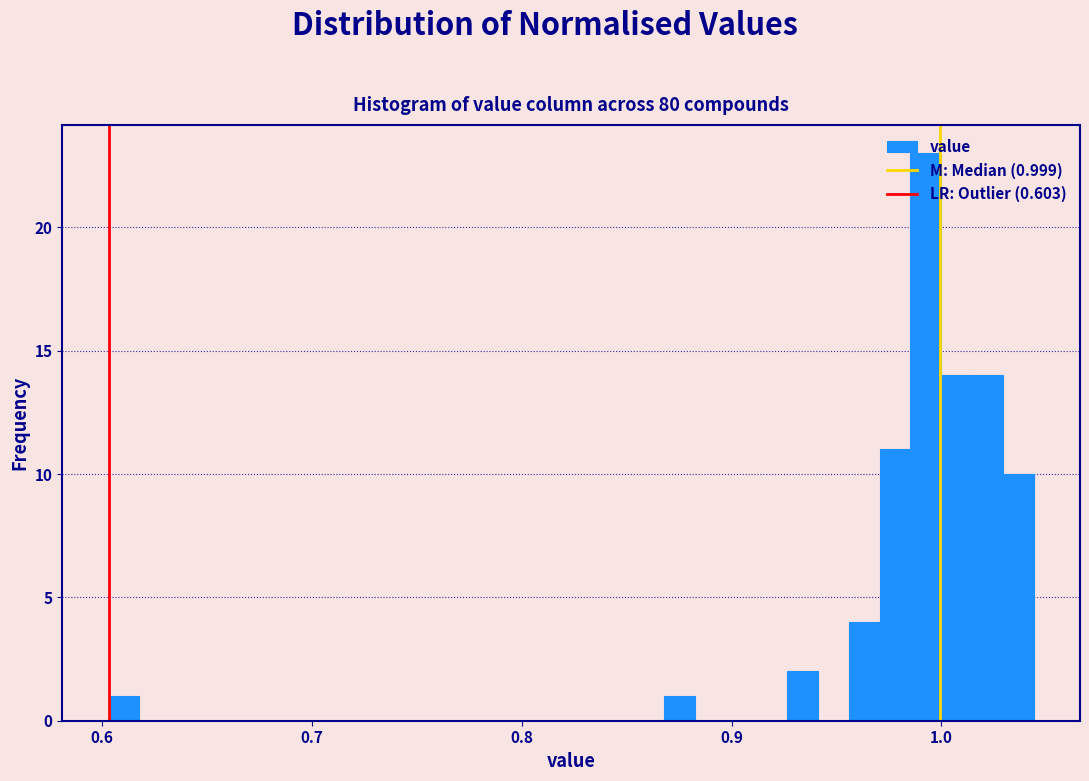

Read against the x-axis, roughly where is the centre of the tallest bar?

0.99